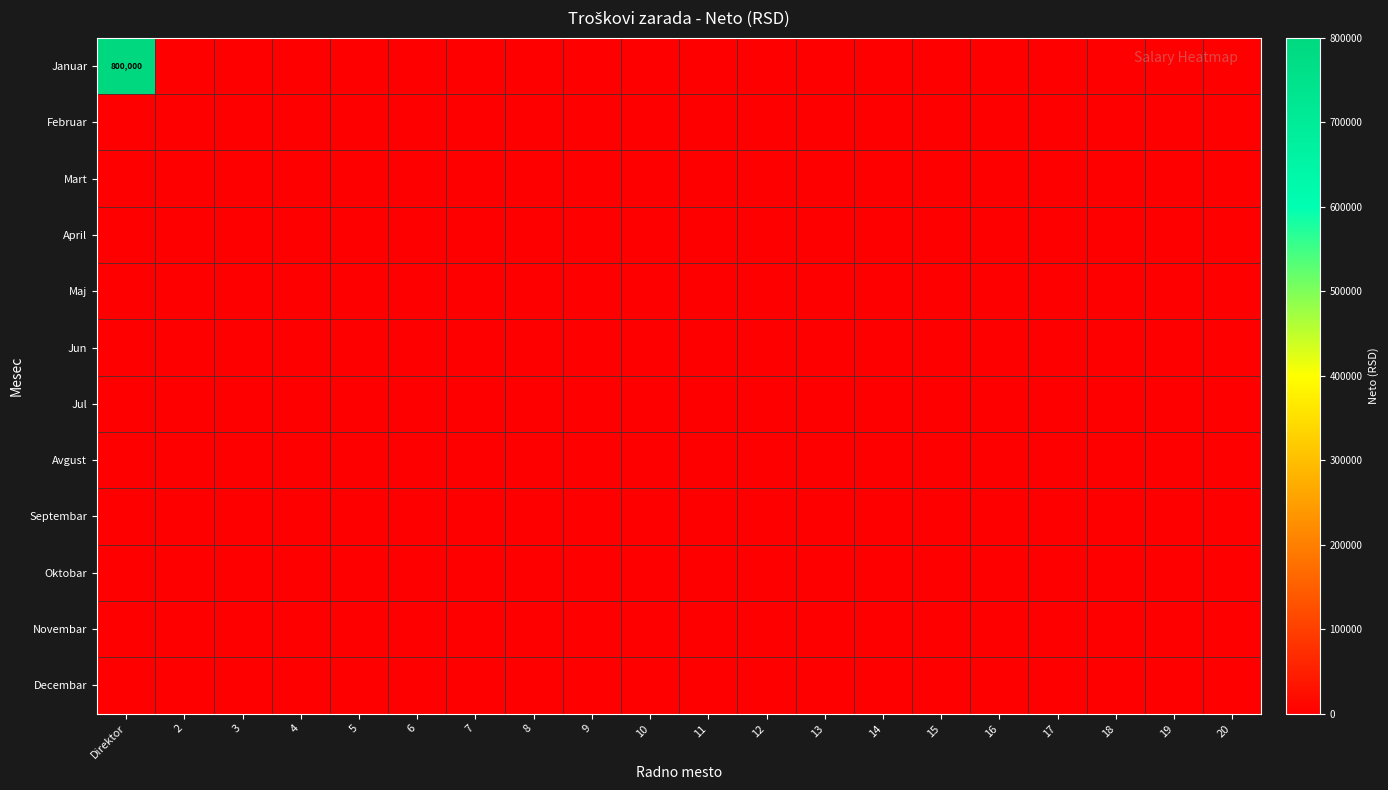

Which series has the largest total across all categories?

Januar